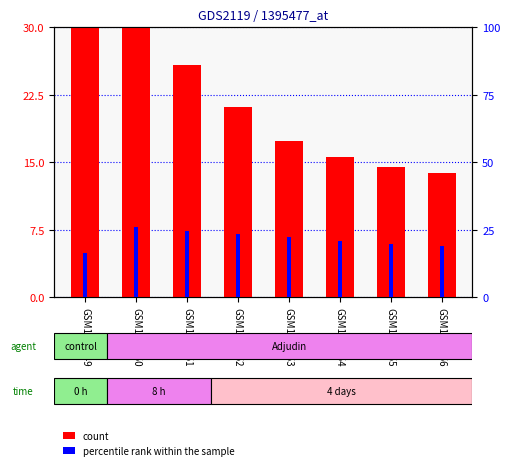

What is the sum of all percentile rank within the sample values?

172.9